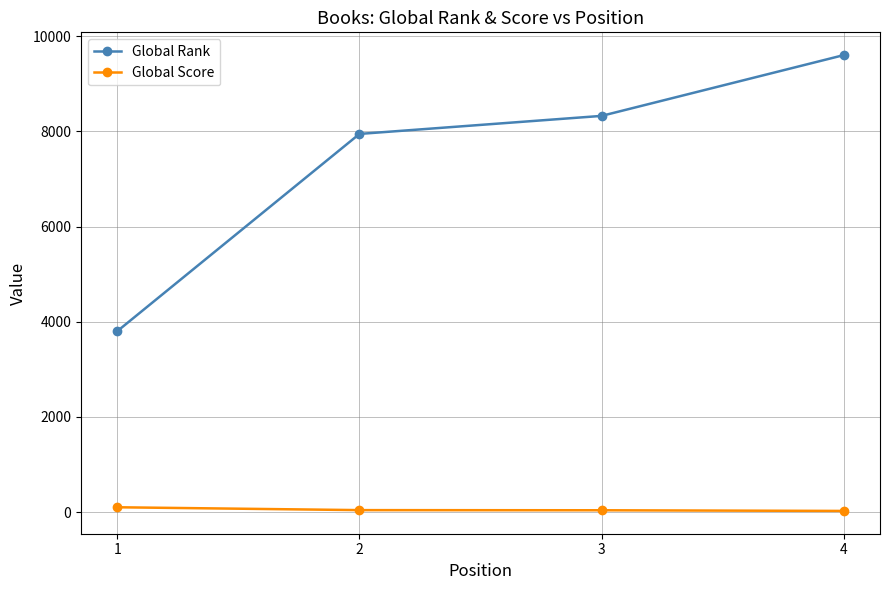

At which category does the chart reach its peak across all series?

4